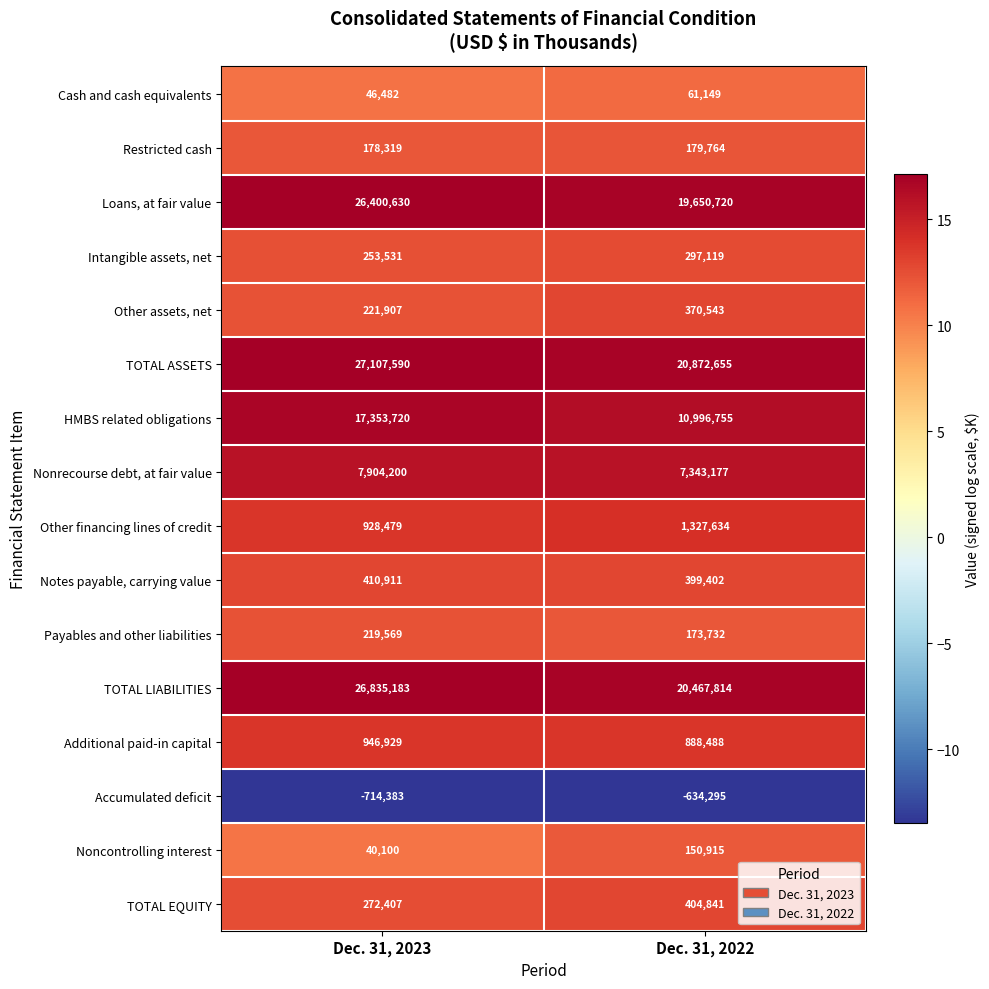

Which series has the widest spread of values?

Loans, at fair value